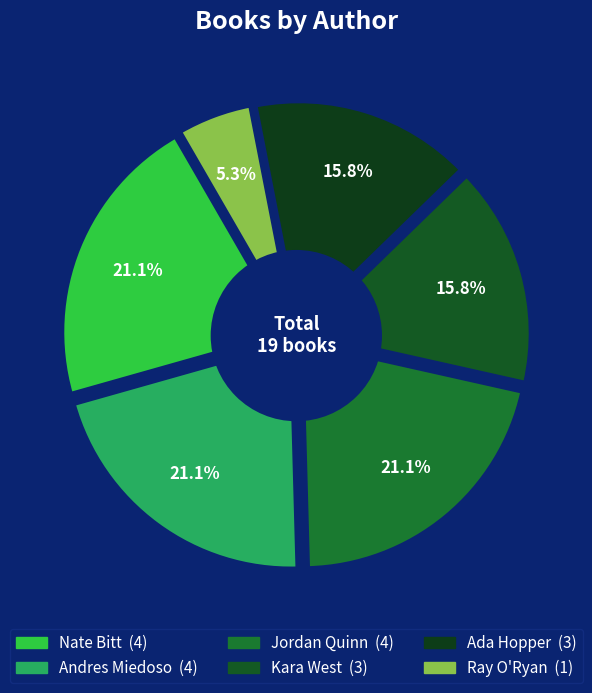

True or false: Jordan Quinn accounts for 21% of the total.

True